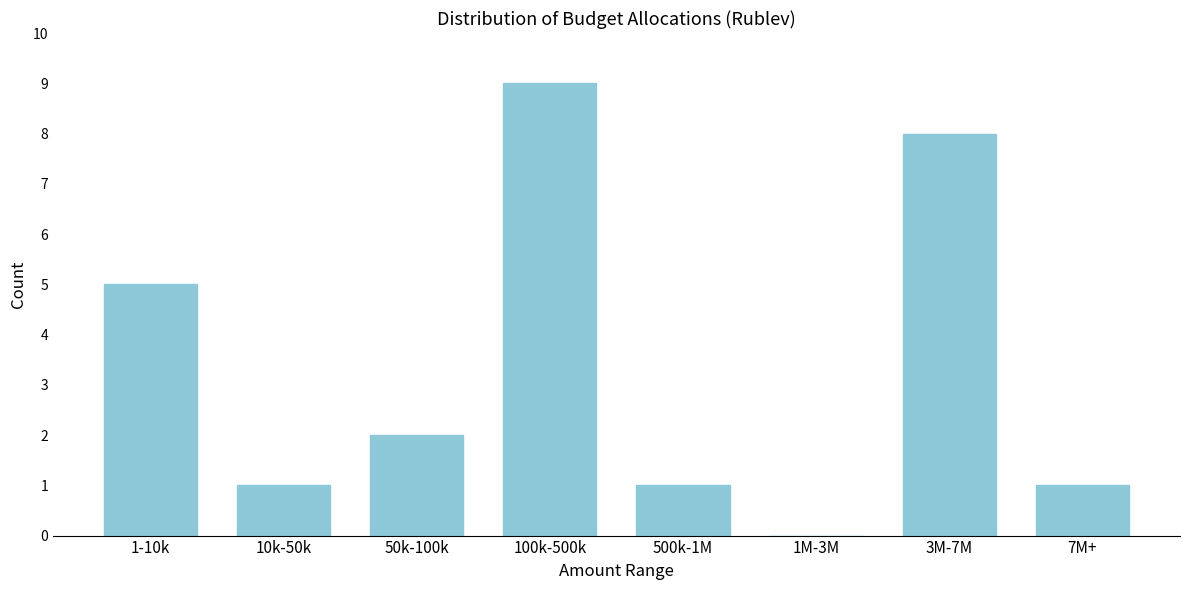

Reading left to right, what are all the values shown in this chart?

1-10k=5	10k-50k=1	50k-100k=2	100k-500k=9	500k-1M=1	1M-3M=0	3M-7M=8	7M+=1